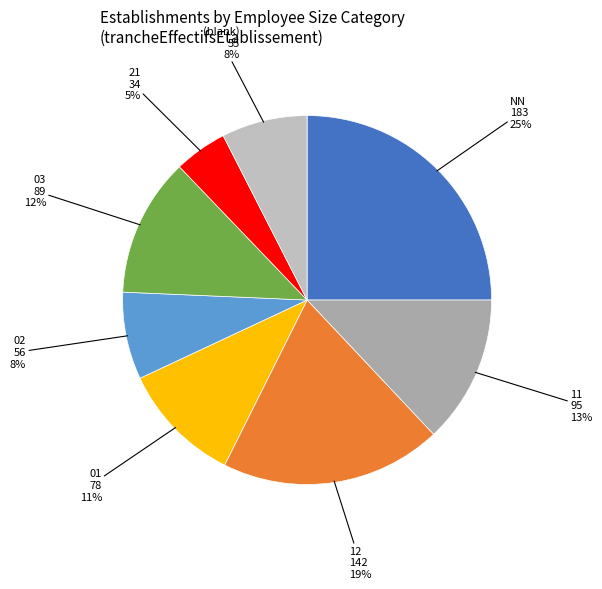

Count the number of slices in the pie.

8